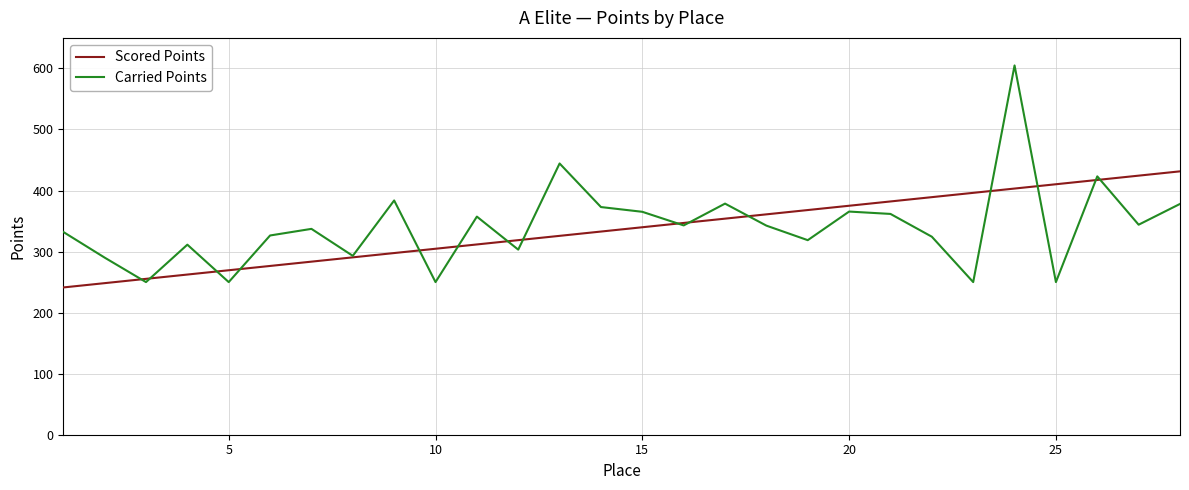

List the series in order of their peak value, lowest first.

Scored Points, Carried Points